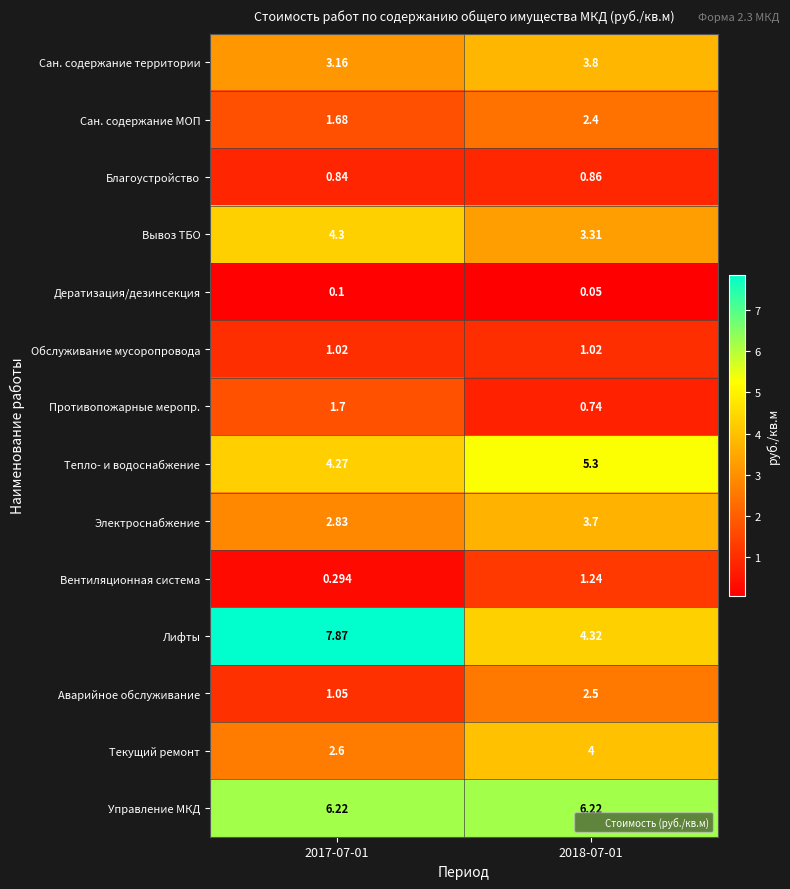

Which series has the widest spread of values?

Лифты